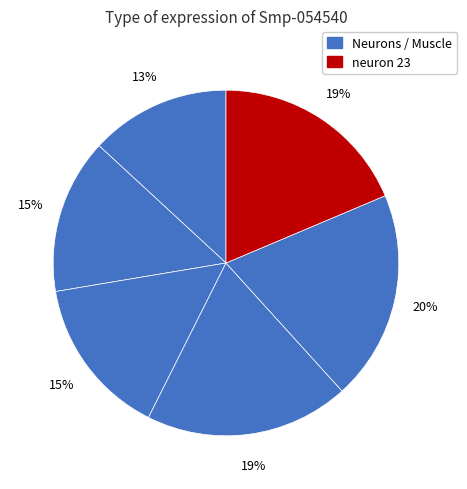

Count the number of slices in the pie.

6